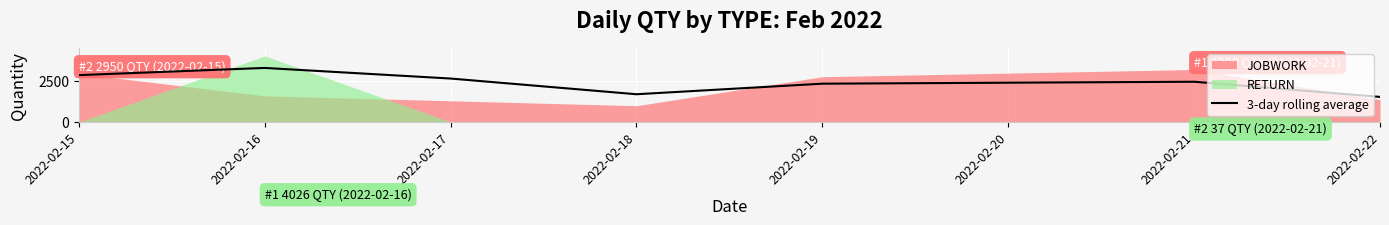

Rank the categories by 3-day rolling average value from lowest to highest.

2022-02-22, 2022-02-18, 2022-02-19, 2022-02-21, 2022-02-17, 2022-02-15, 2022-02-16